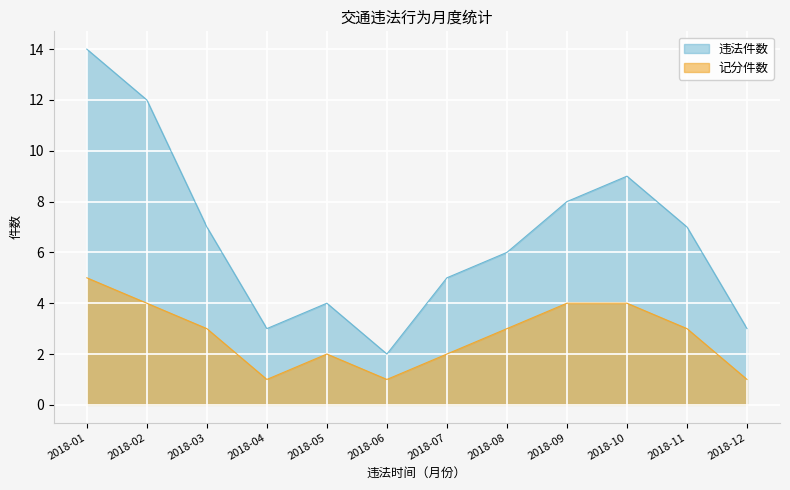

True or false: 记分件数 and 违法件数 intersect in this chart.

False